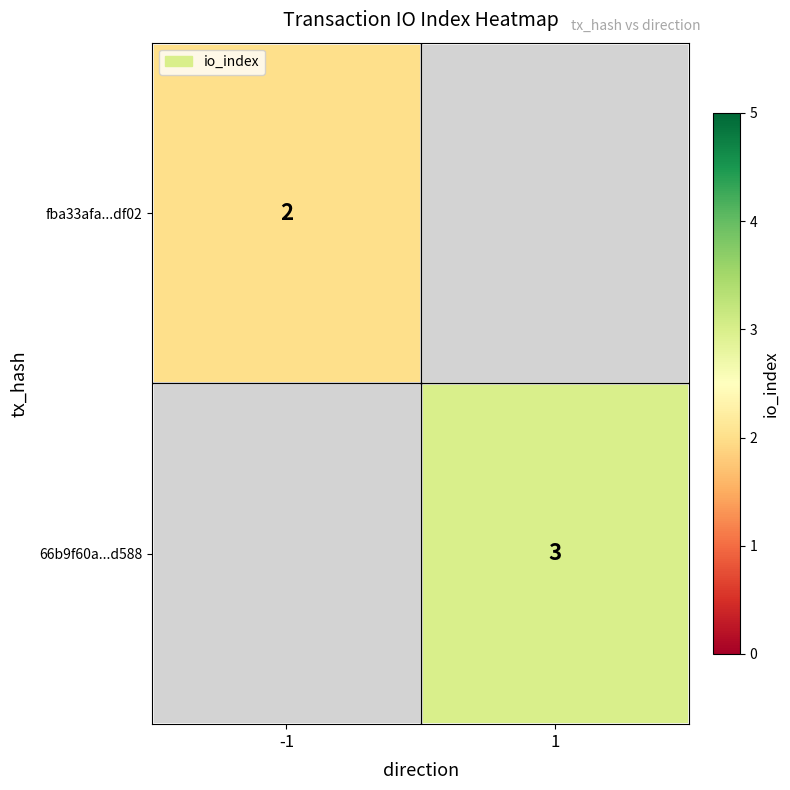

At how many categories does at least one series exceed 2?

1